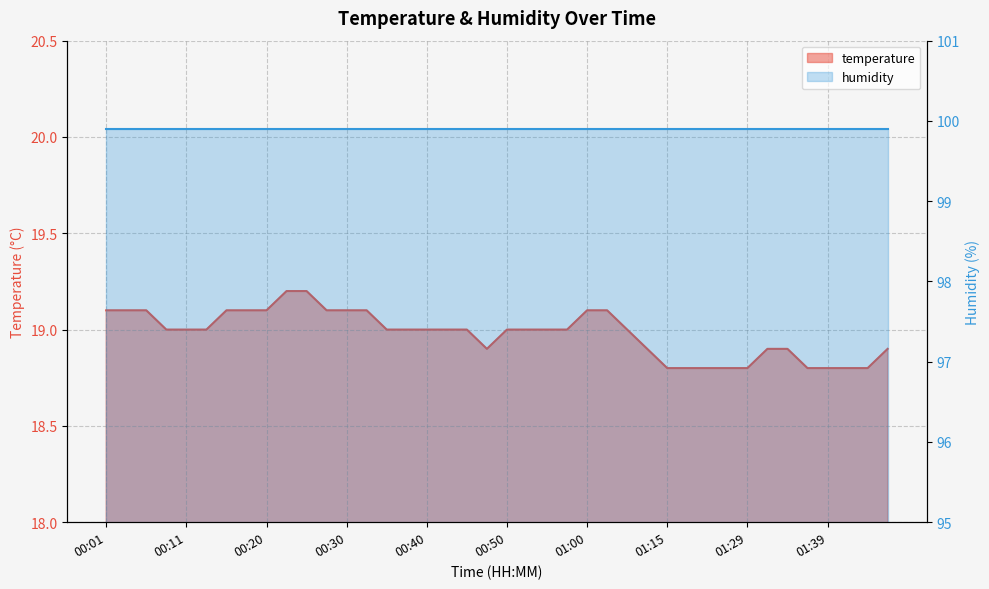

Reading left to right, extract all data points from this chart.

00:01=19.1	00:03=19.1	00:06=19.1	00:08=19.0	00:11=19.0	00:13=19.0	00:16=19.1	00:18=19.1	00:20=19.1	00:23=19.2	00:25=19.2	00:28=19.1	00:30=19.1	00:33=19.1	00:35=19.0	00:38=19.0	00:40=19.0	00:42=19.0	00:45=19.0	00:47=18.9	00:50=19.0	00:52=19.0	00:55=19.0	00:57=19.0	01:00=19.1	01:02=19.1	01:05=19.0	01:12=18.9	01:15=18.8	01:18=18.8	01:20=18.8	01:26=18.8	01:29=18.8	01:31=18.9	01:34=18.9	01:36=18.8	01:39=18.8	01:41=18.8	01:44=18.8	01:46=18.9